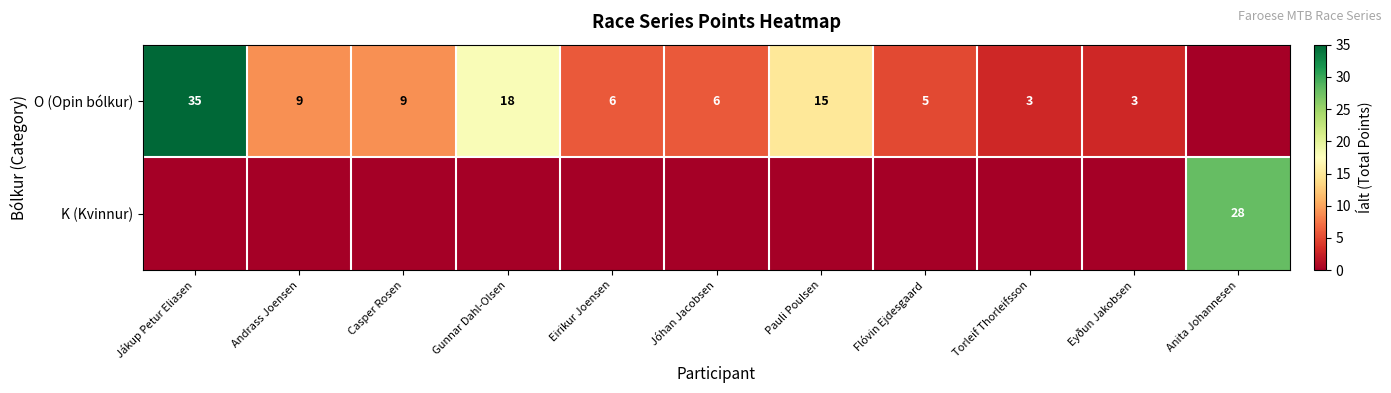

At how many categories does at least one series exceed 14?

4